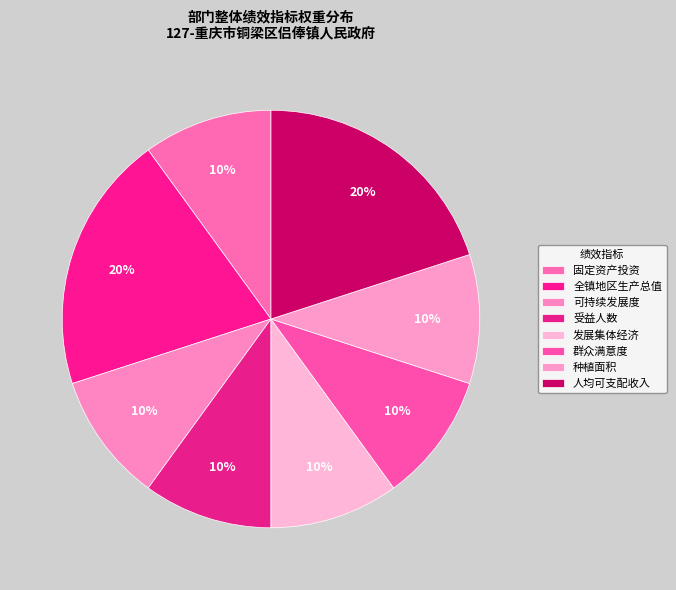

What is the largest slice in the pie chart?

全镇地区生产总值